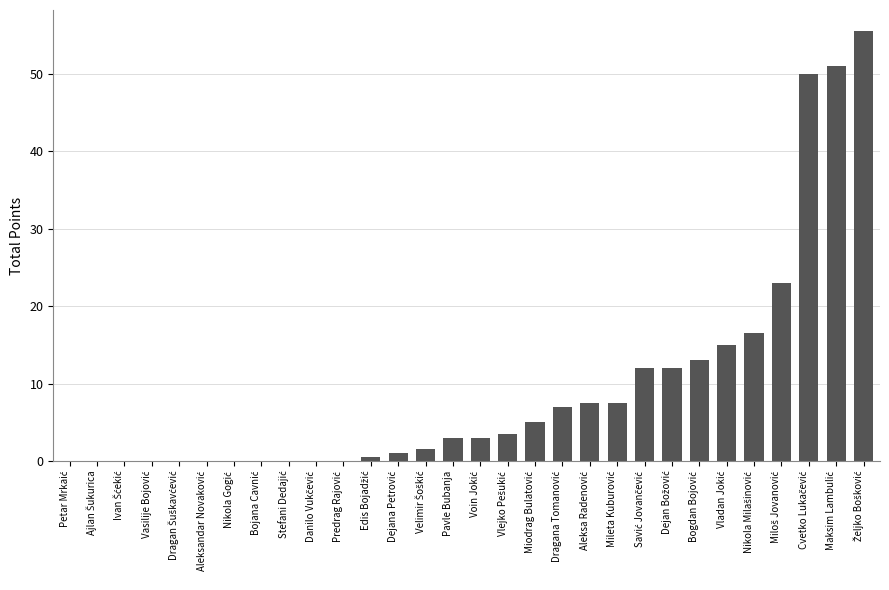

What is the sum of all values?

287.5